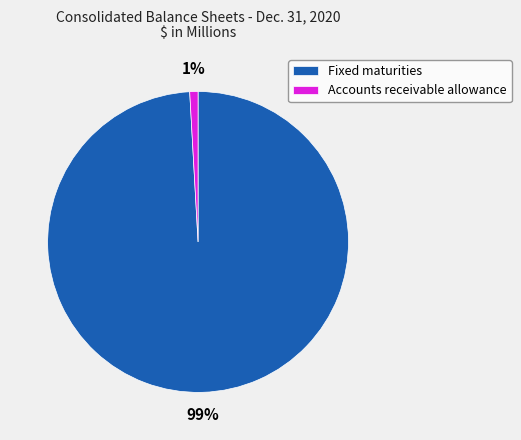

What is the majority slice?

Fixed maturities